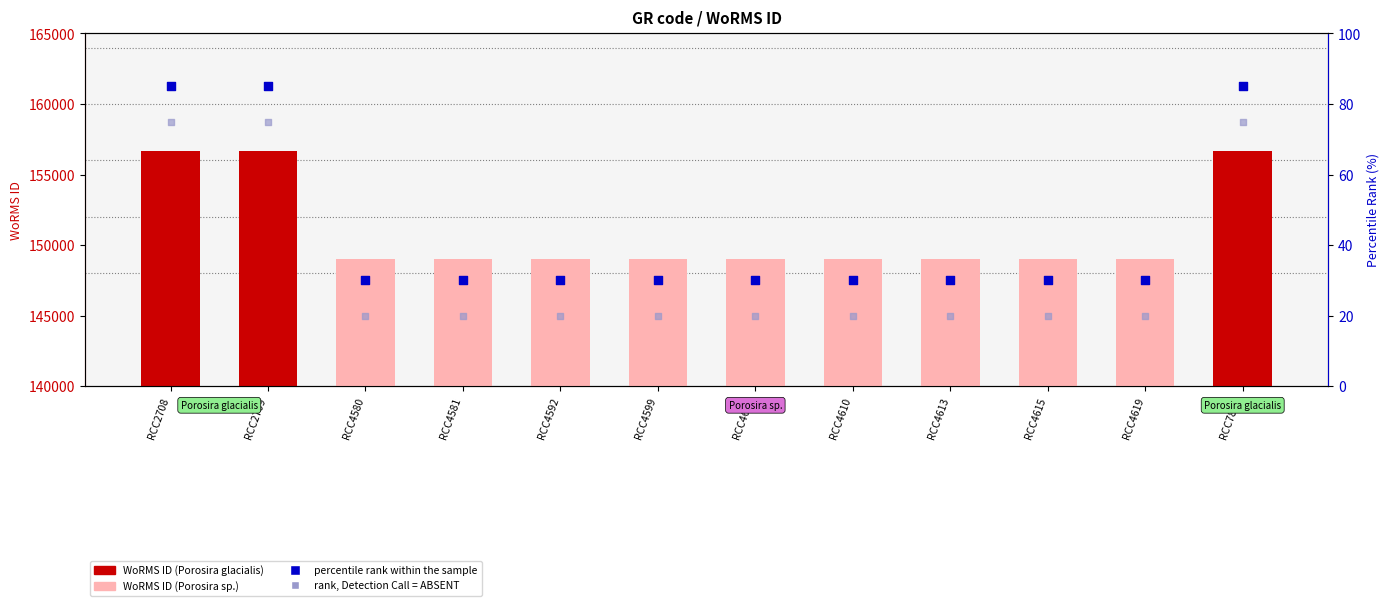

Is the value of percentile rank within the sample at RCC4615 greater than the value of rank, Detection Call = ABSENT at RCC4592?

Yes